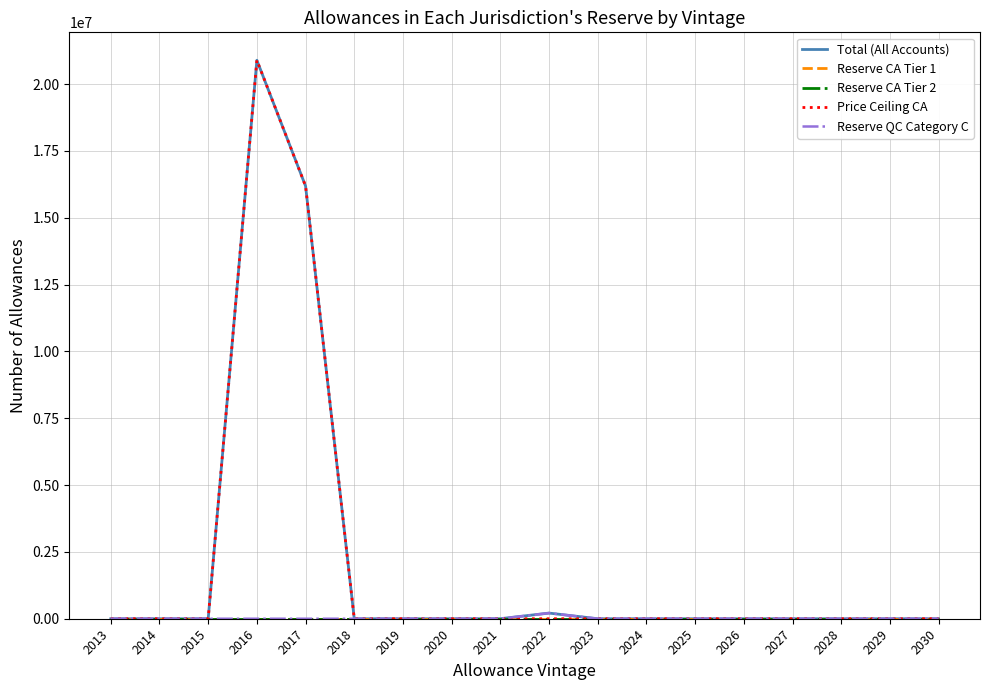

At which category does the chart reach its minimum across all series?

2013